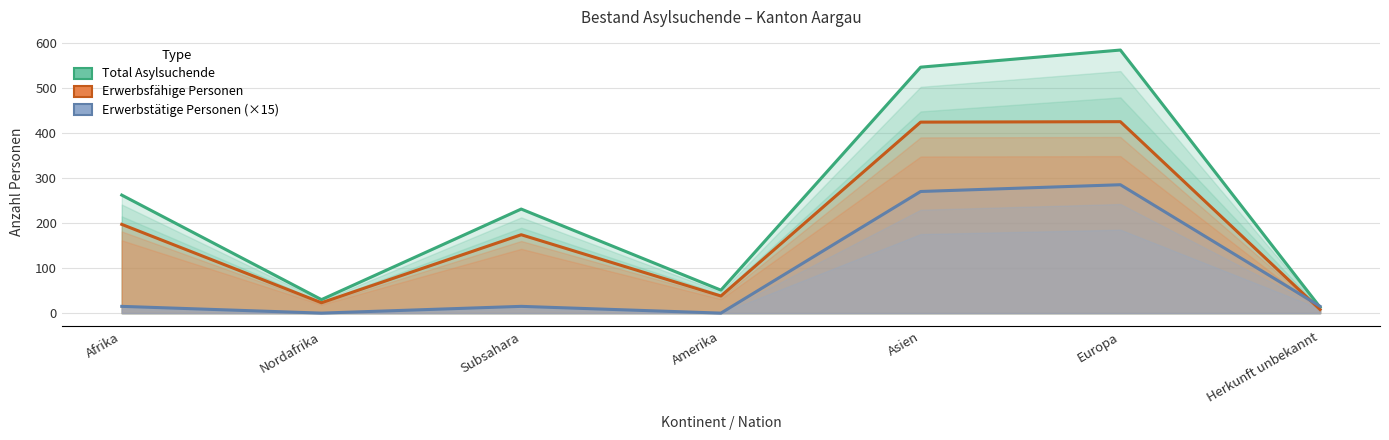

At how many categories does at least one series exceed 487?

2